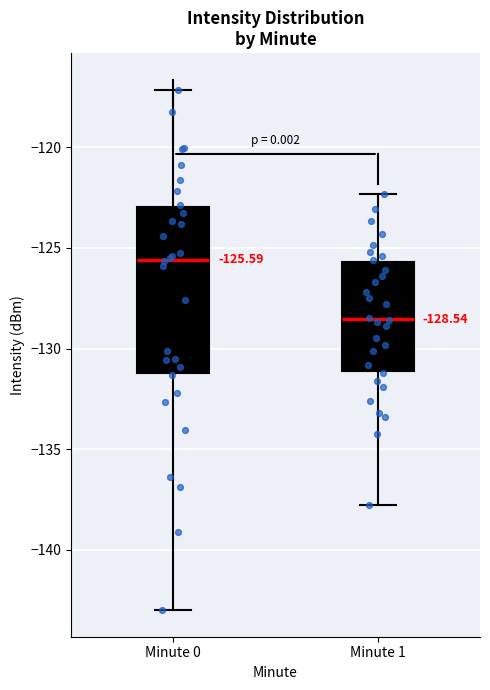

Which box has the highest median line?

Minute 0